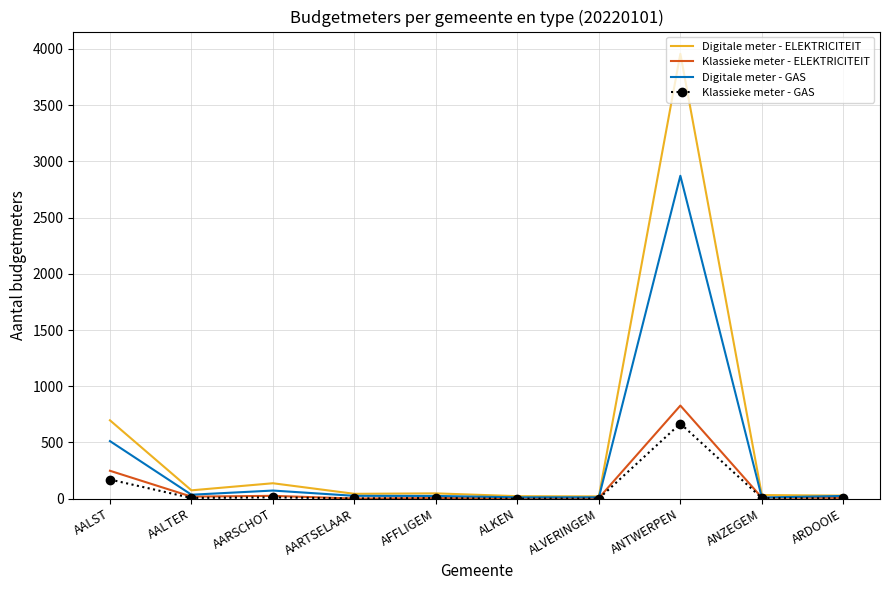

The value of Digitale meter - GAS at AALST is 832. True or false?

False